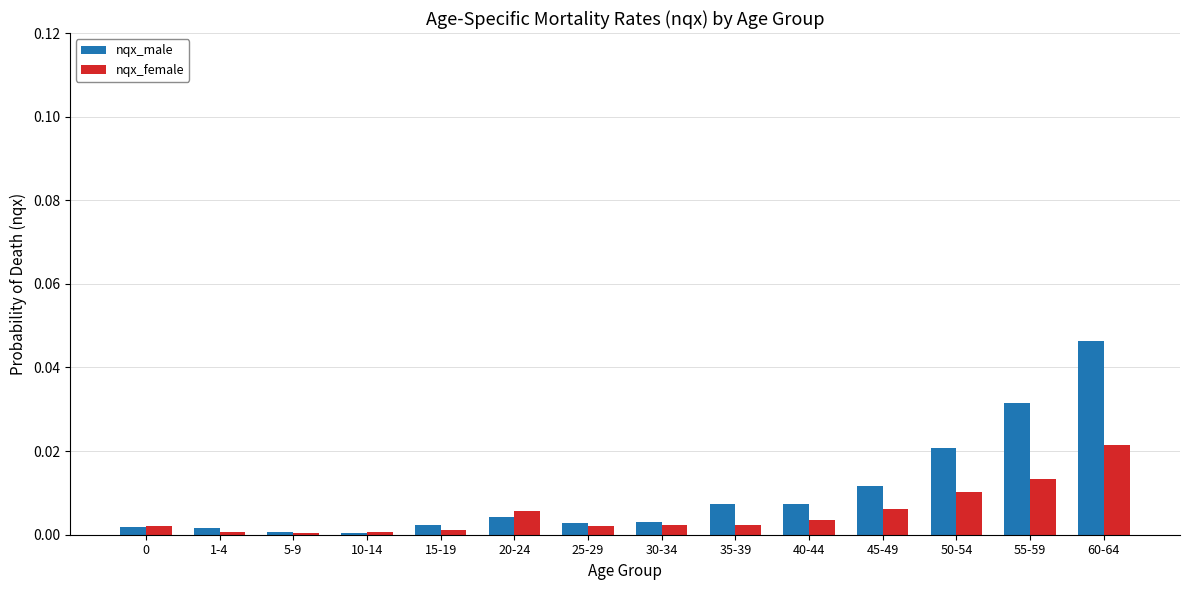

Are the bars grouped side by side (vs. stacked)?

Yes